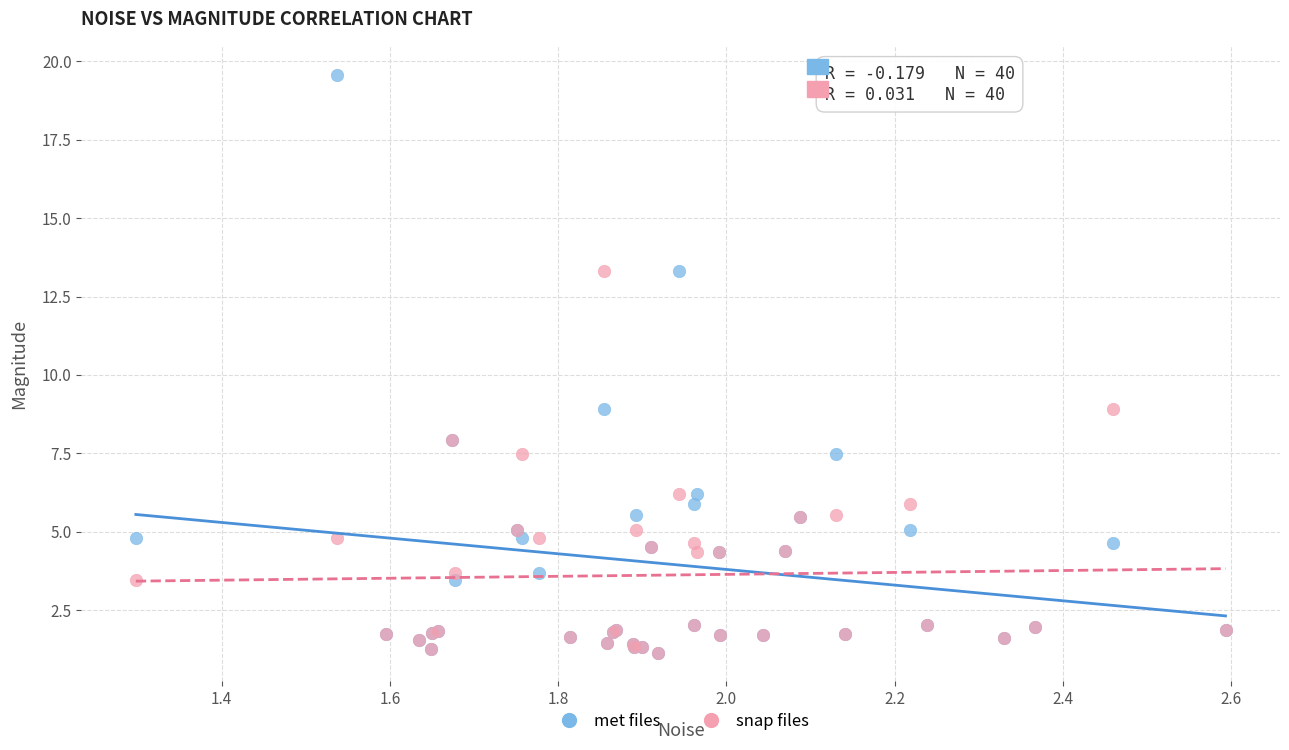

Which series contains the highest Y value?

met files